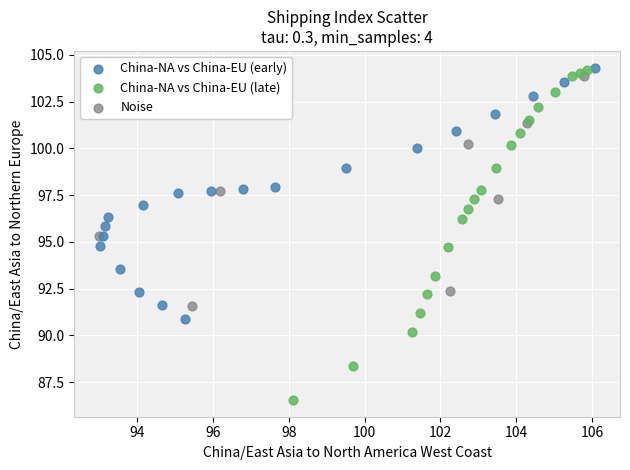

Which series has the widest spread of Y values?

China-NA vs China-EU (late)